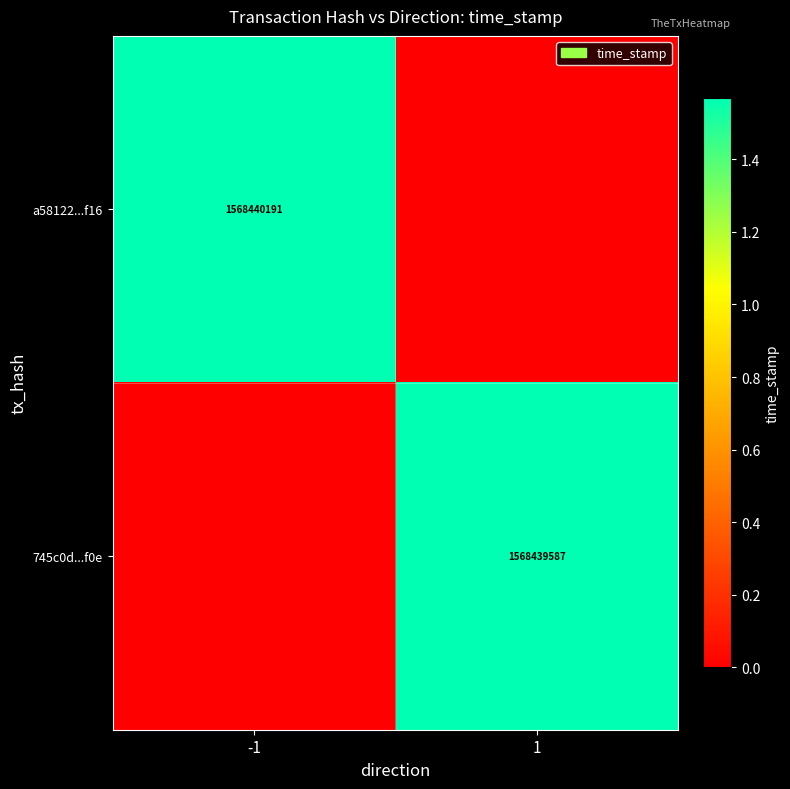

Which category has the lowest value in the a58122...f16 series?

1